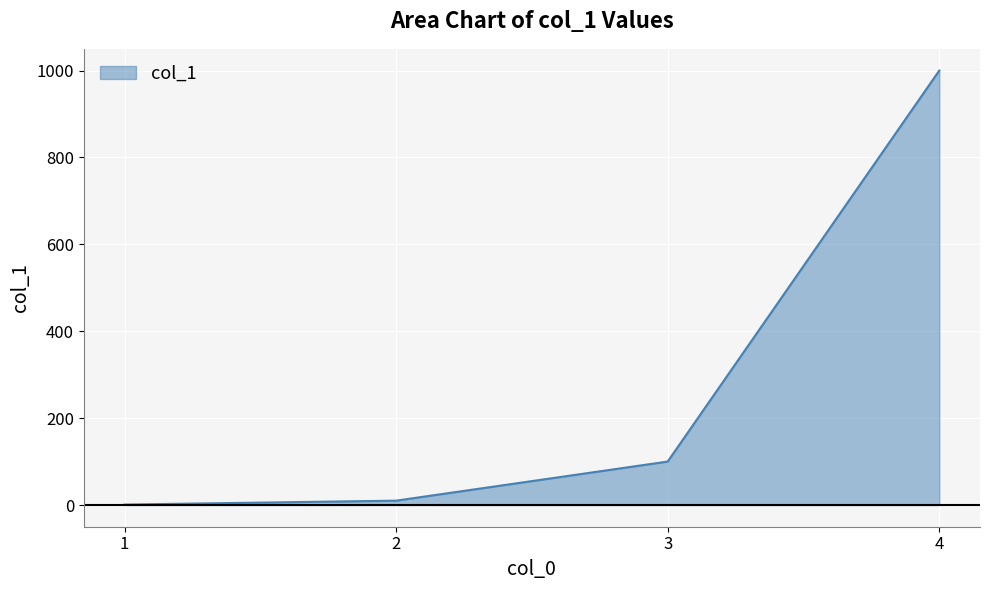

What is the difference between the second highest and second lowest values?

90